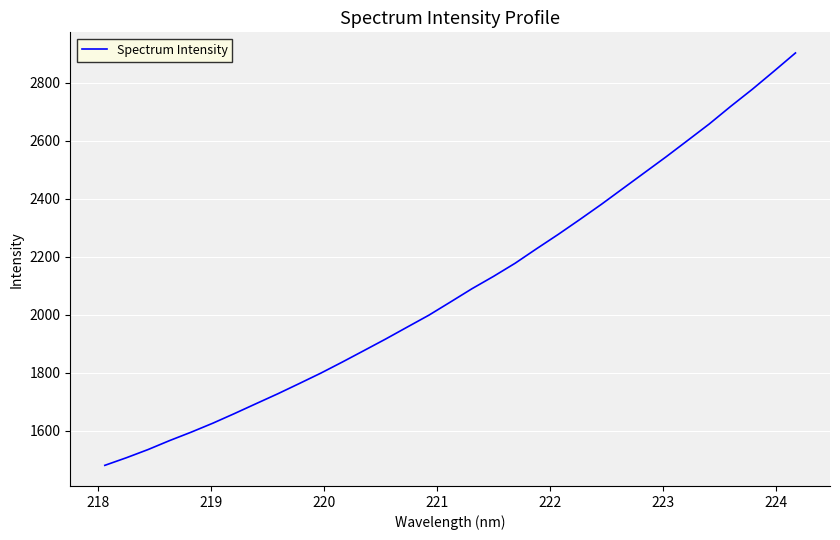

What is the greatest value displayed?

2903.6